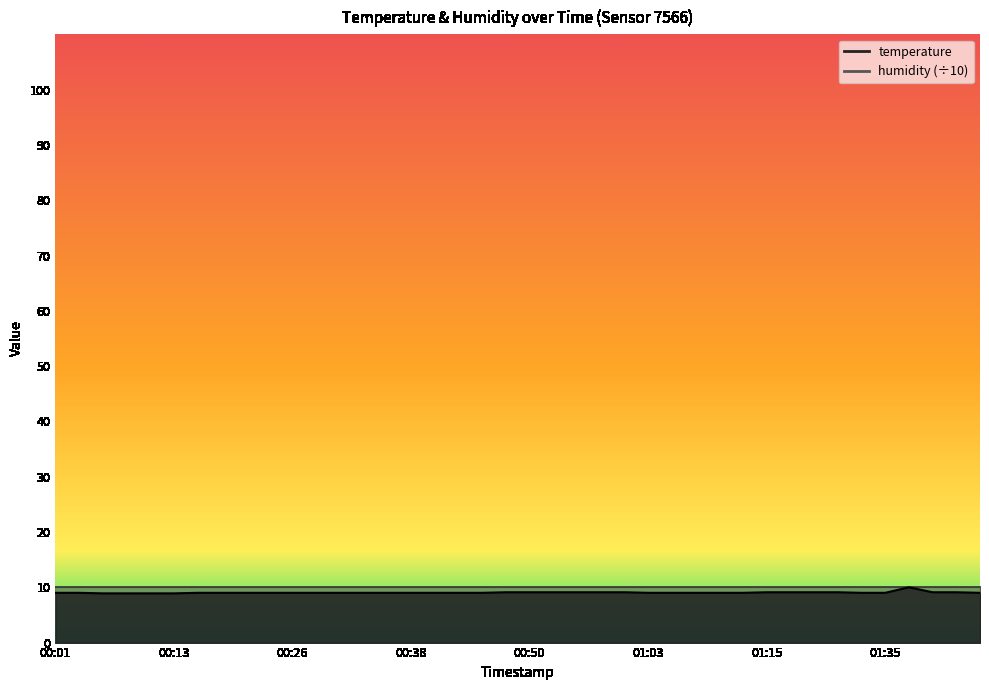

True or false: the data shows 4.1 at 00:01.

False